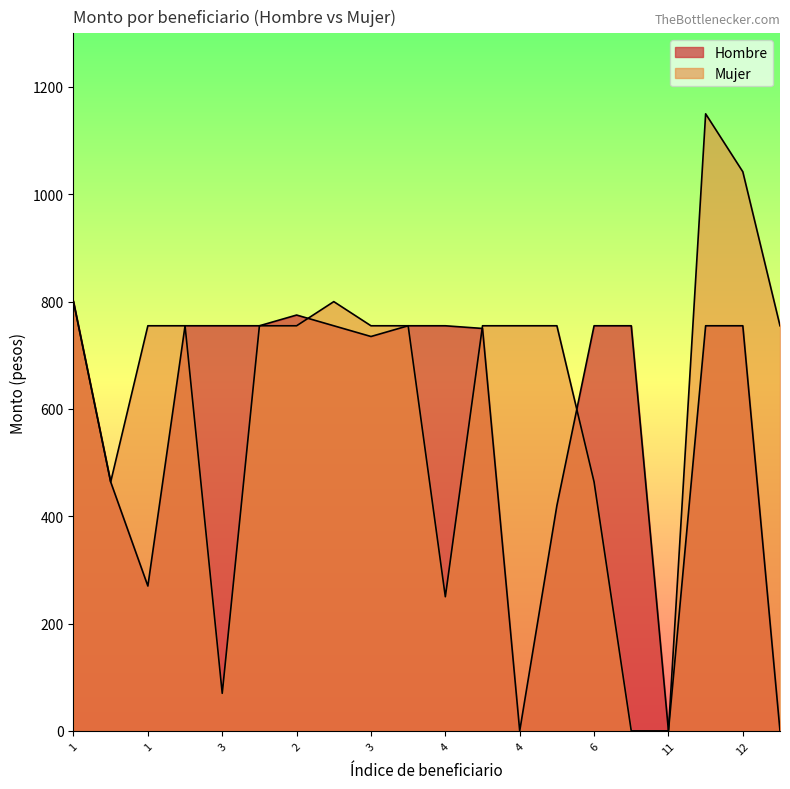

Which series has the largest total across all categories?

Mujer